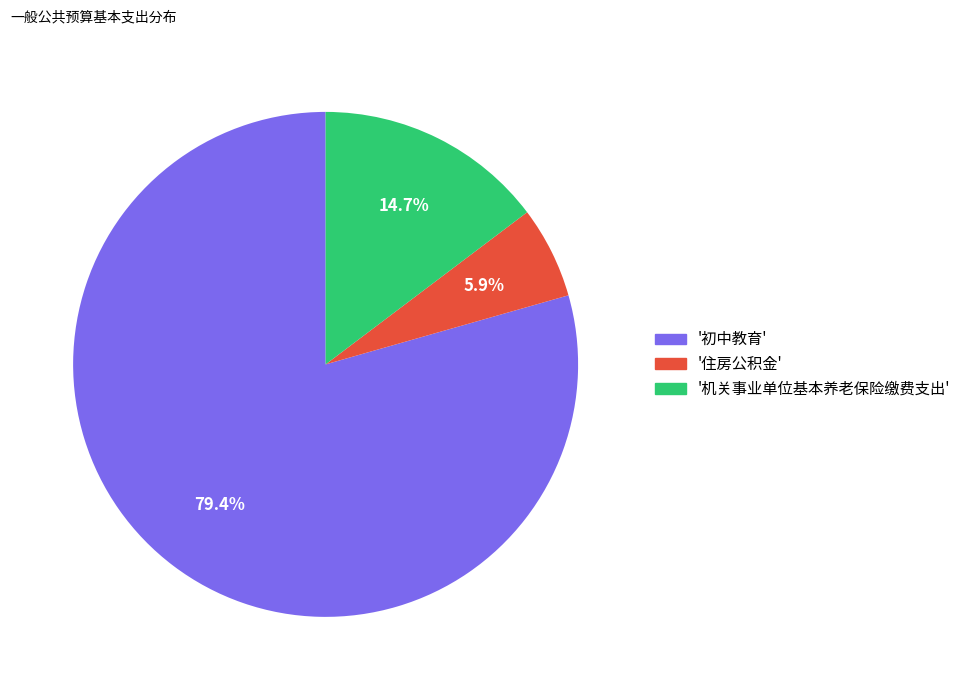

Which category has the smallest portion of the pie?

住房公积金